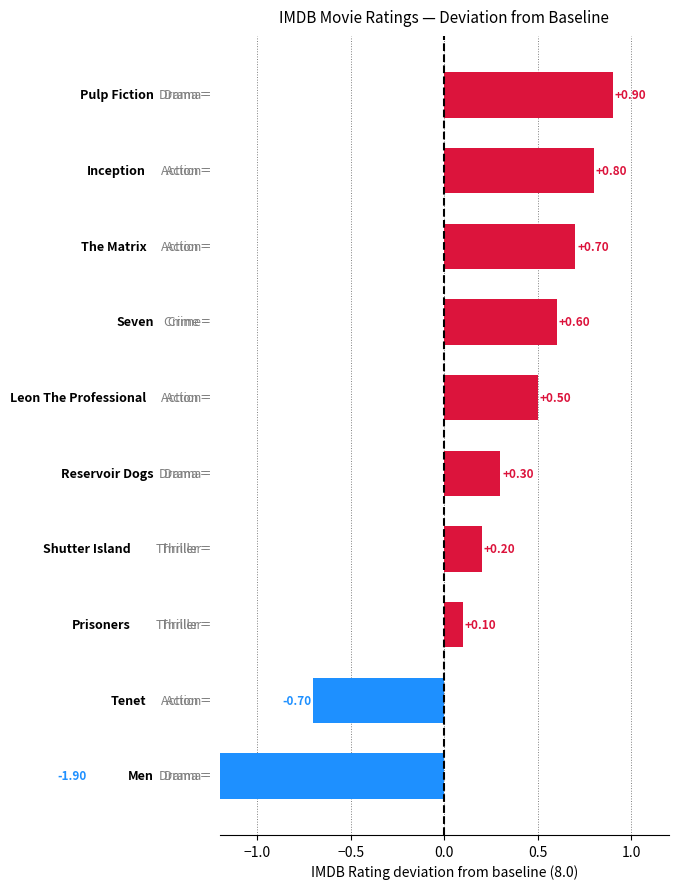

How many values are above zero?

8